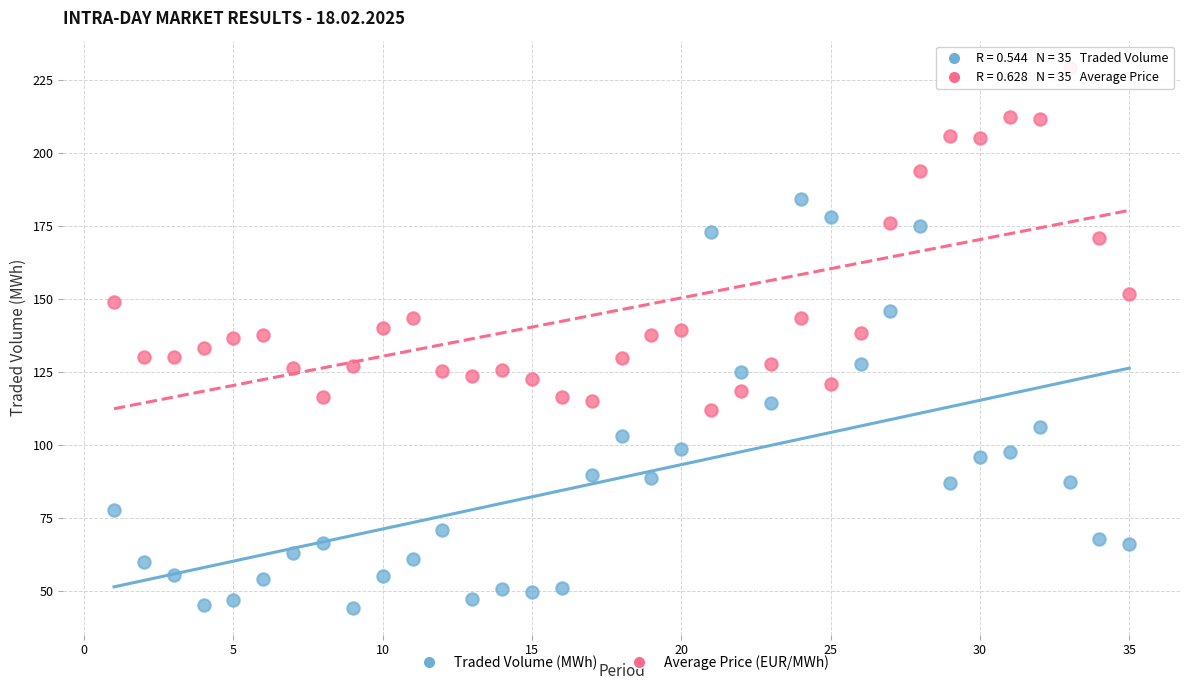

Across all data points, what is the range of Y values (max minus min)?

185.3